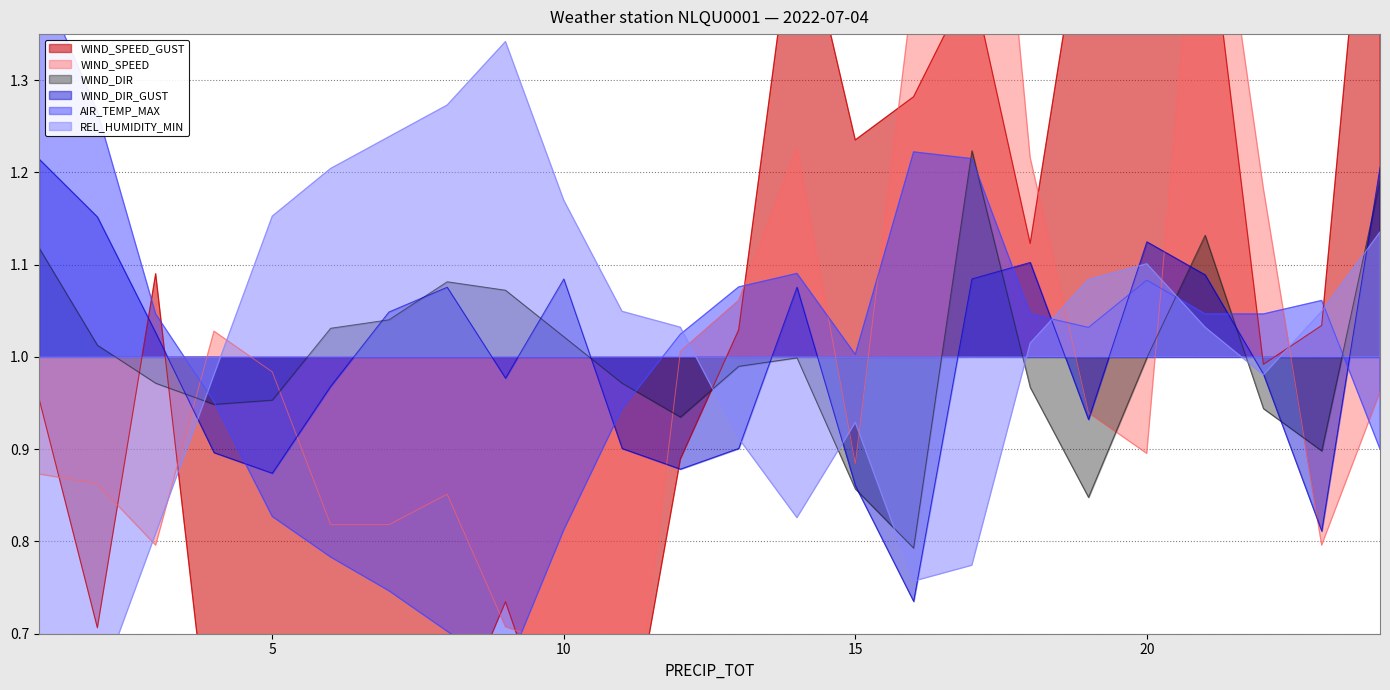

Where is the first local minimum for WIND_DIR_GUST?

5